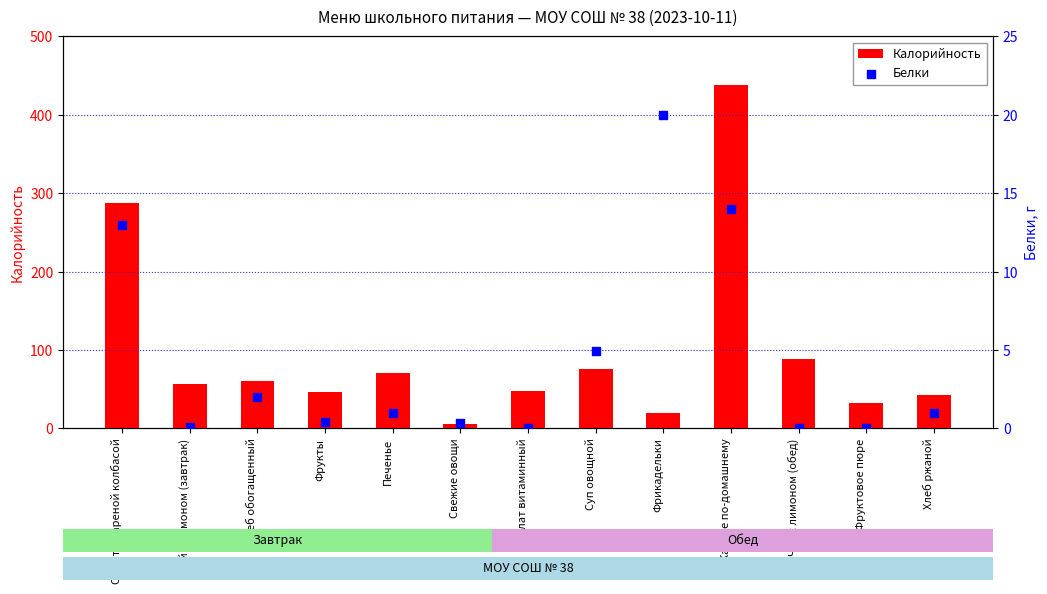

Which series has the widest spread of Y values?

Калорийность